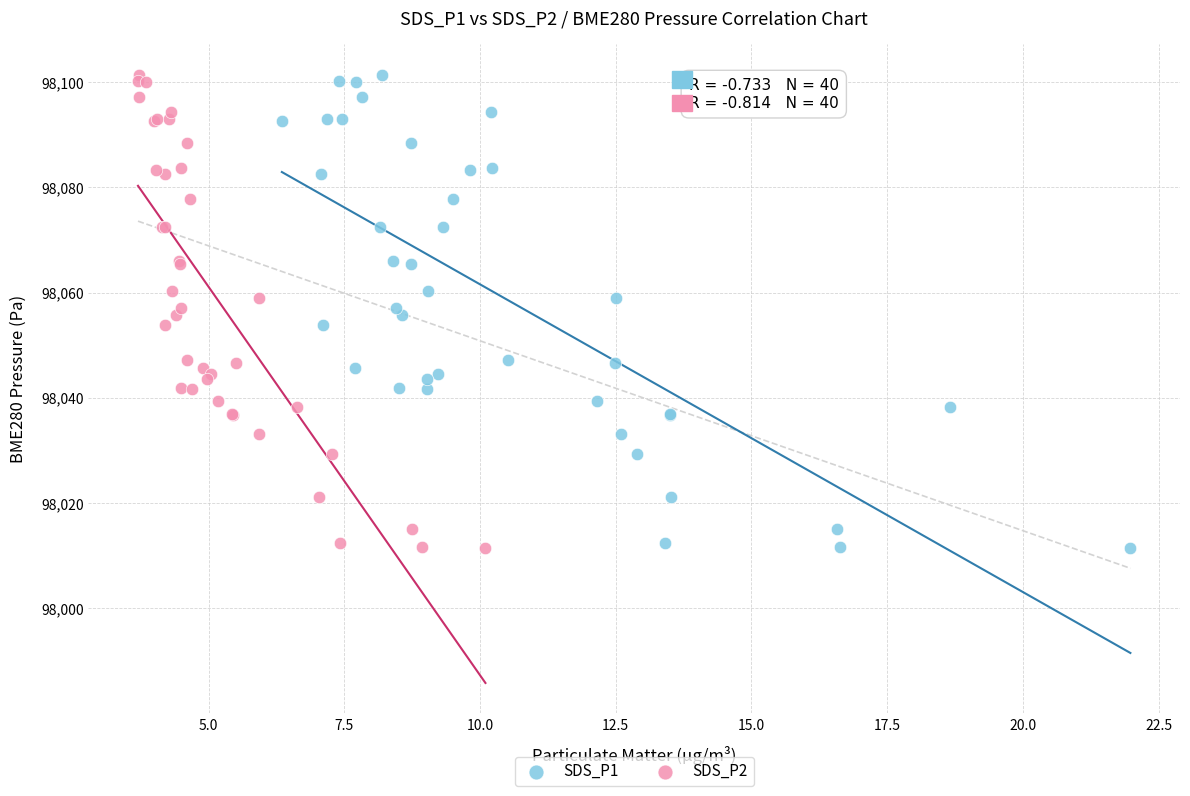

What are all the series names shown in the legend?

SDS_P1, SDS_P2